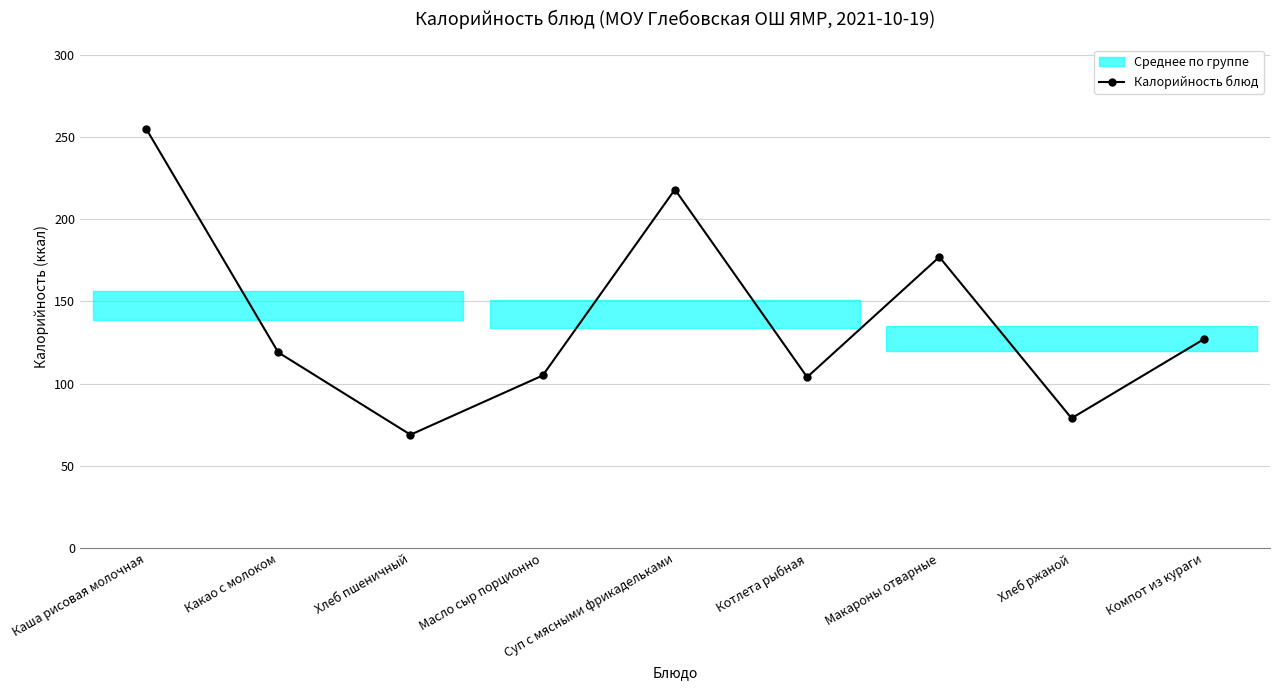

The value at Какао с молоком is 71. True or false?

False